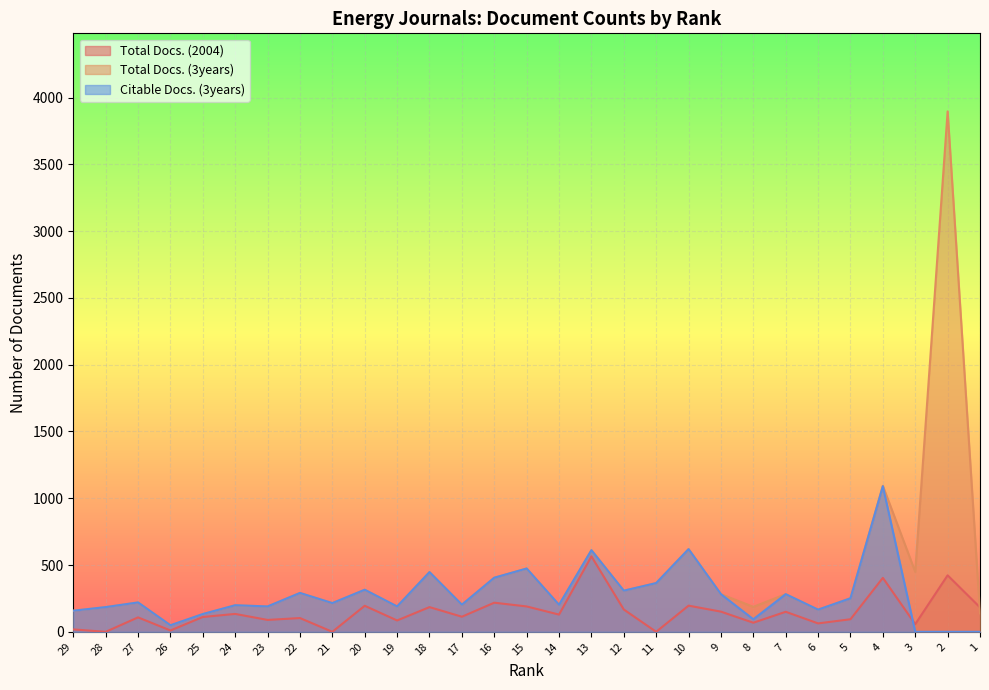

What is the difference between the maximum and minimum values in the Total Docs. (3years) series?

3848